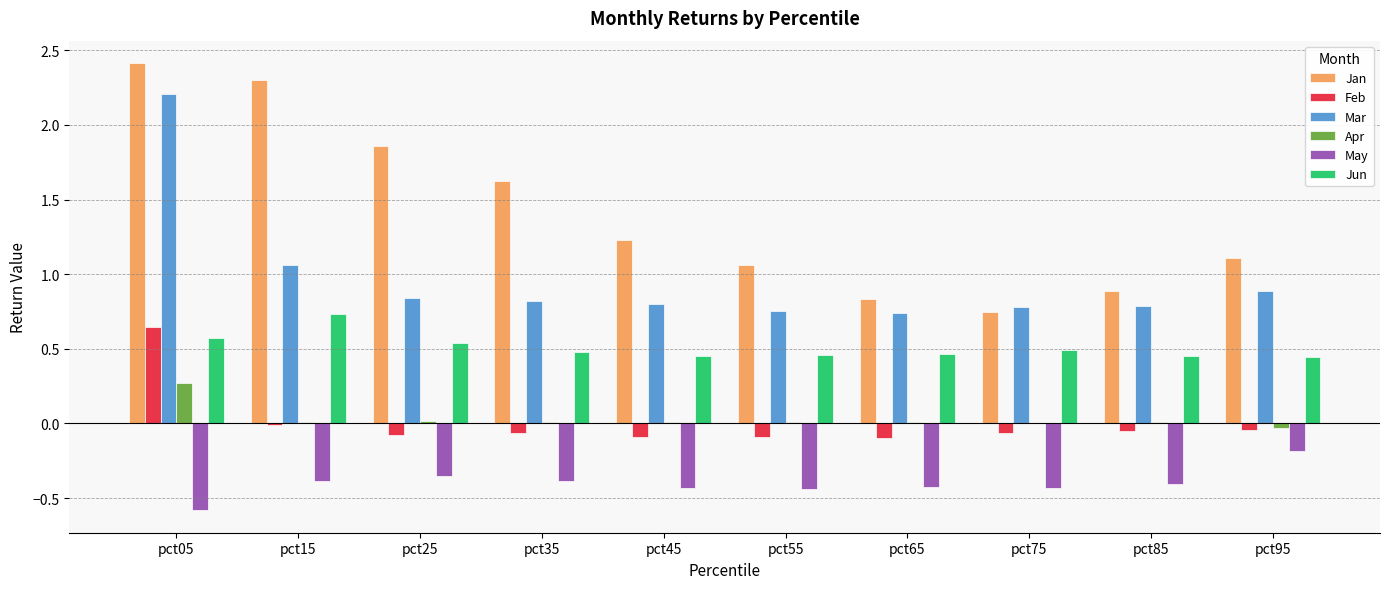

At which label does Jun reach its peak?

pct15